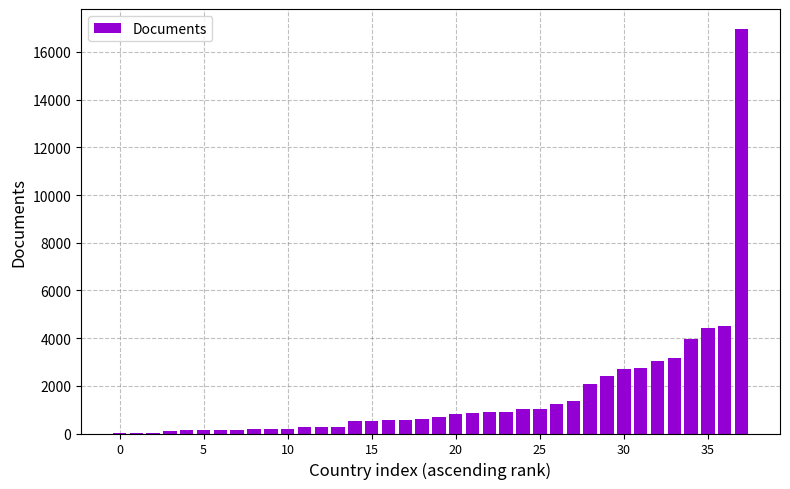

What is the maximum value shown in the chart?

16952